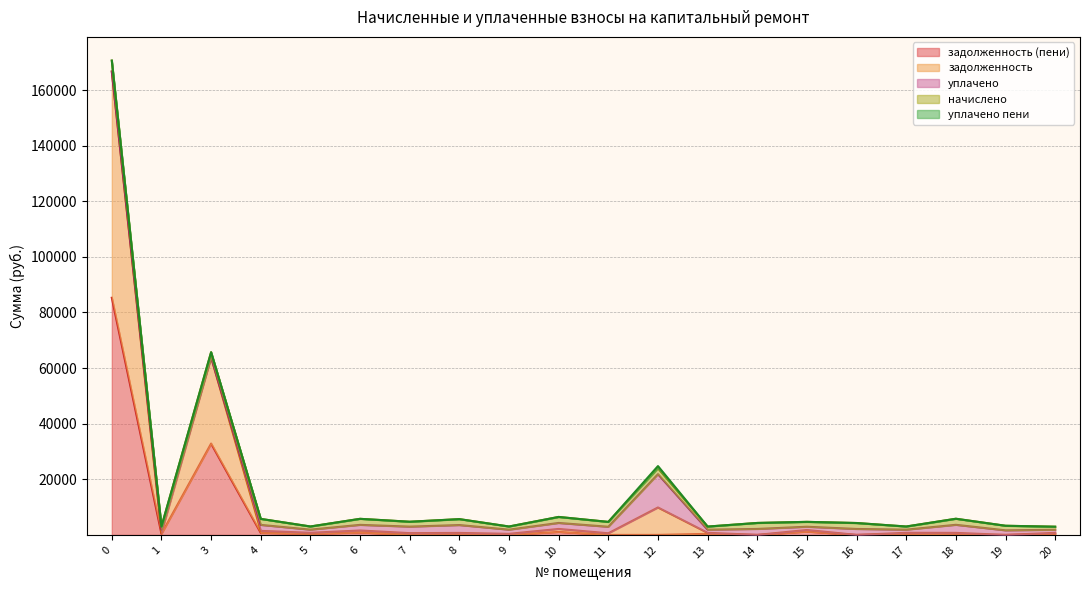

True or false: уплачено пени has more than 2 points higher than both neighbors.

False